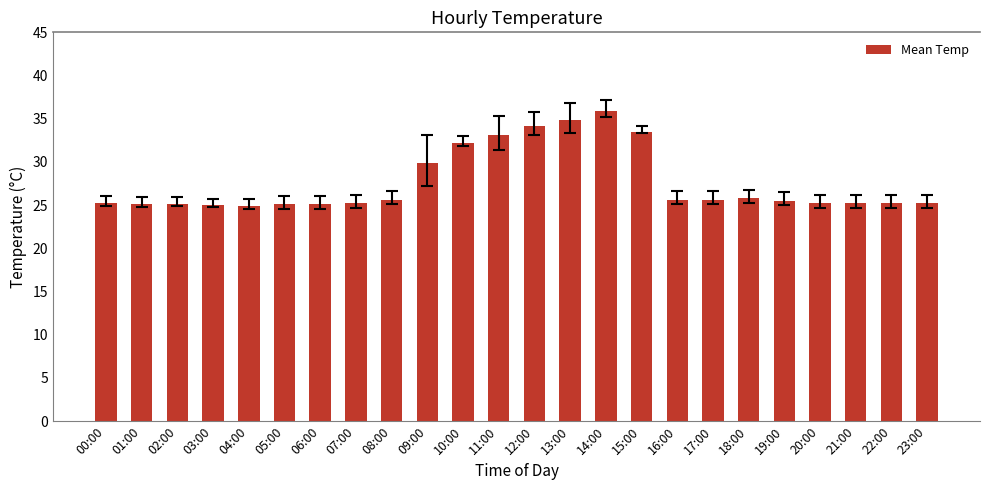

What is the change in value from 10:00 to 12:00?

+2.0